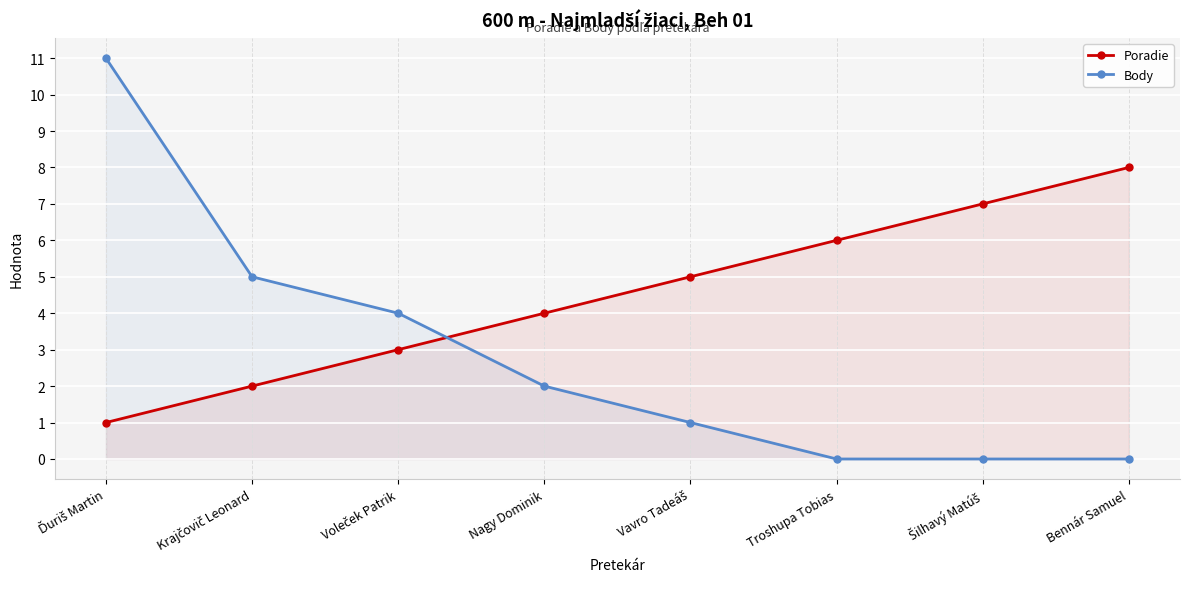

Which series has the largest total across all categories?

Poradie